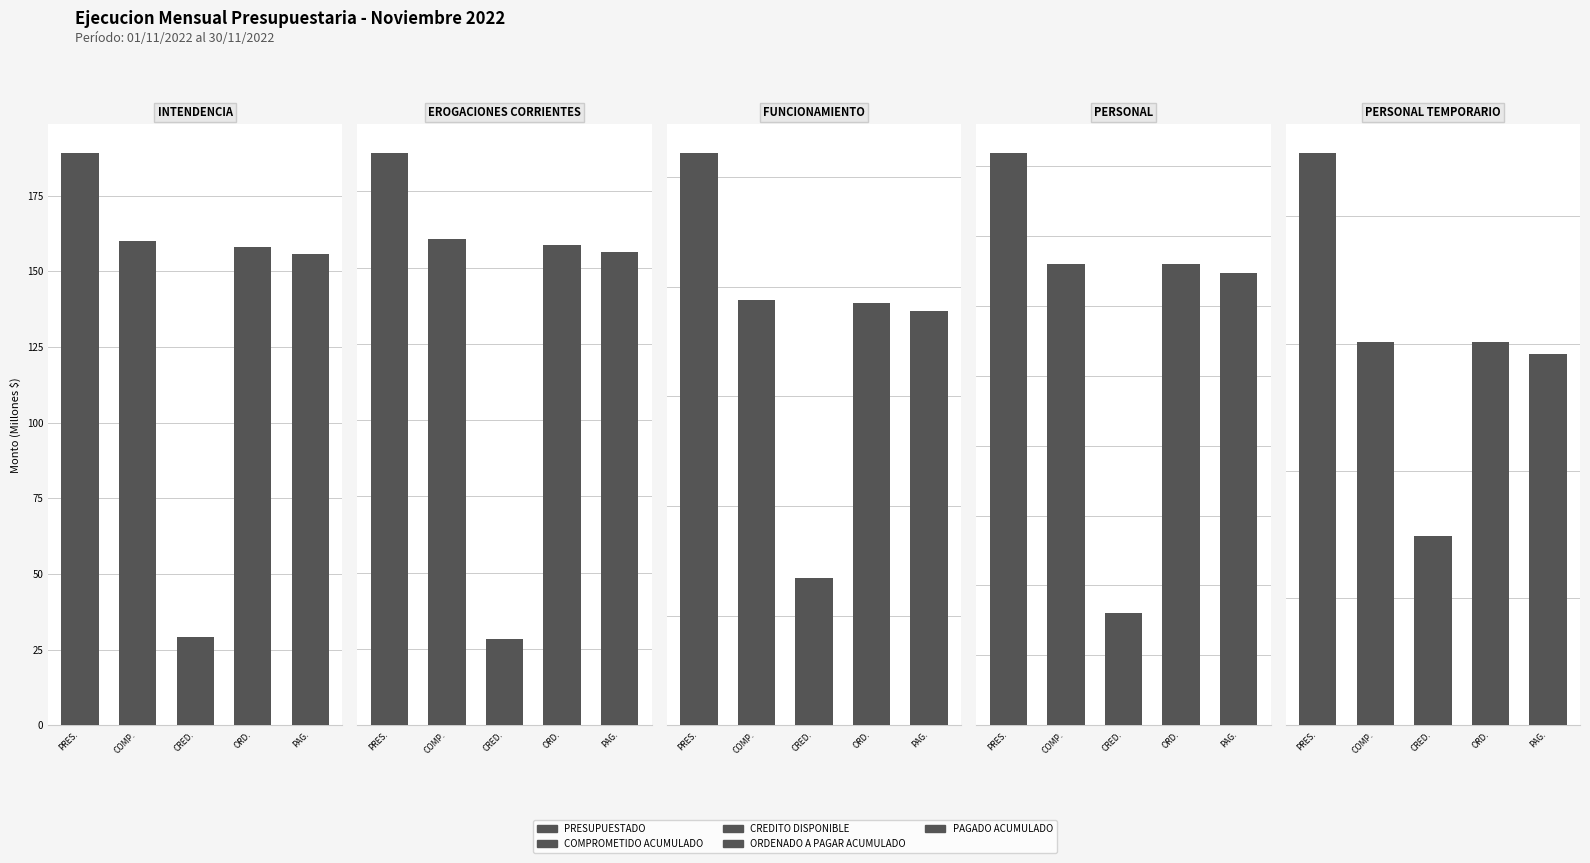

Are the bars grouped side by side (vs. stacked)?

Yes